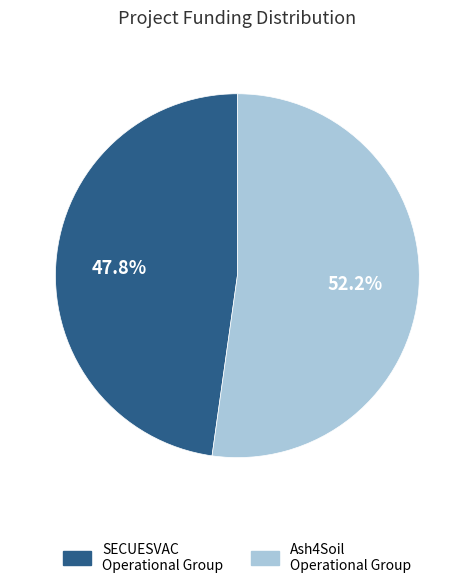

Is it true that Ash4Soil Operational Group is 52% of the pie?

True